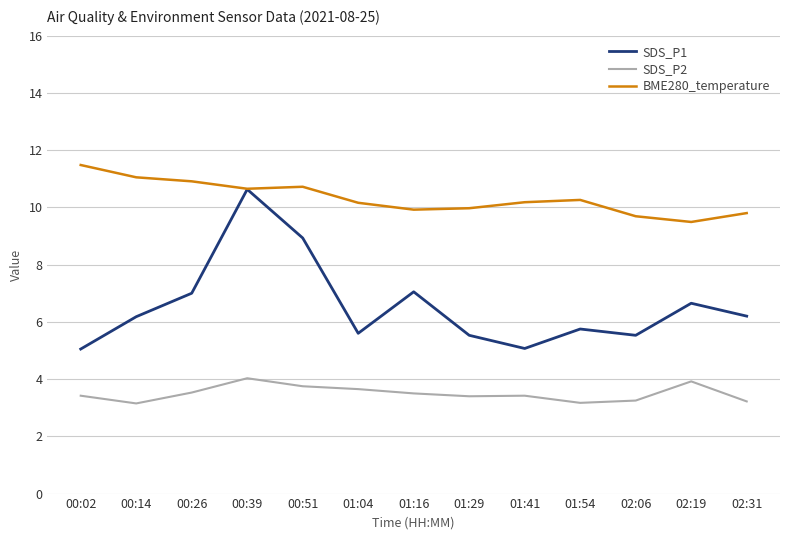

What is the greatest value displayed?

11.5